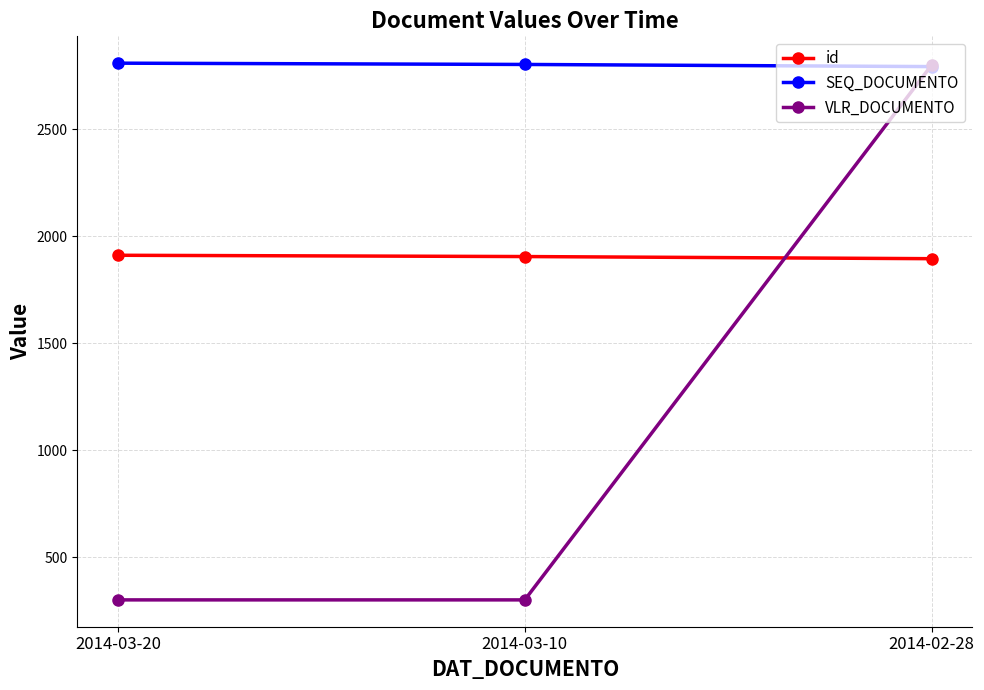

What is the spread (max minus min) of values at 2014-03-20?

2509